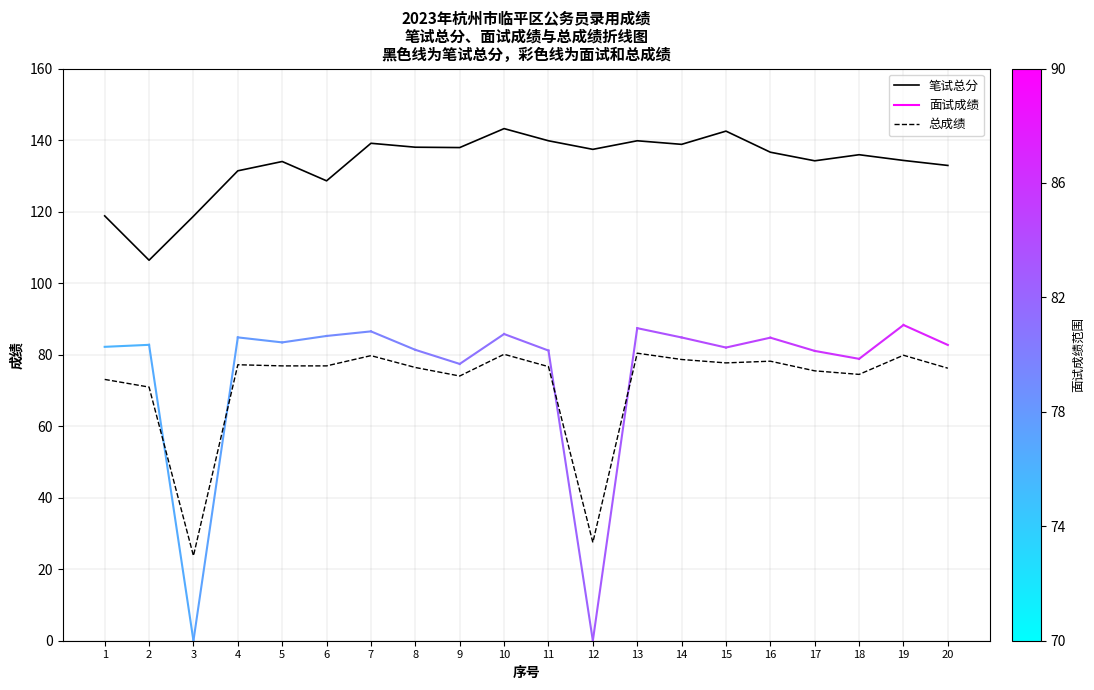

True or false: 总成绩 has a value of 131.6 at 11.

False